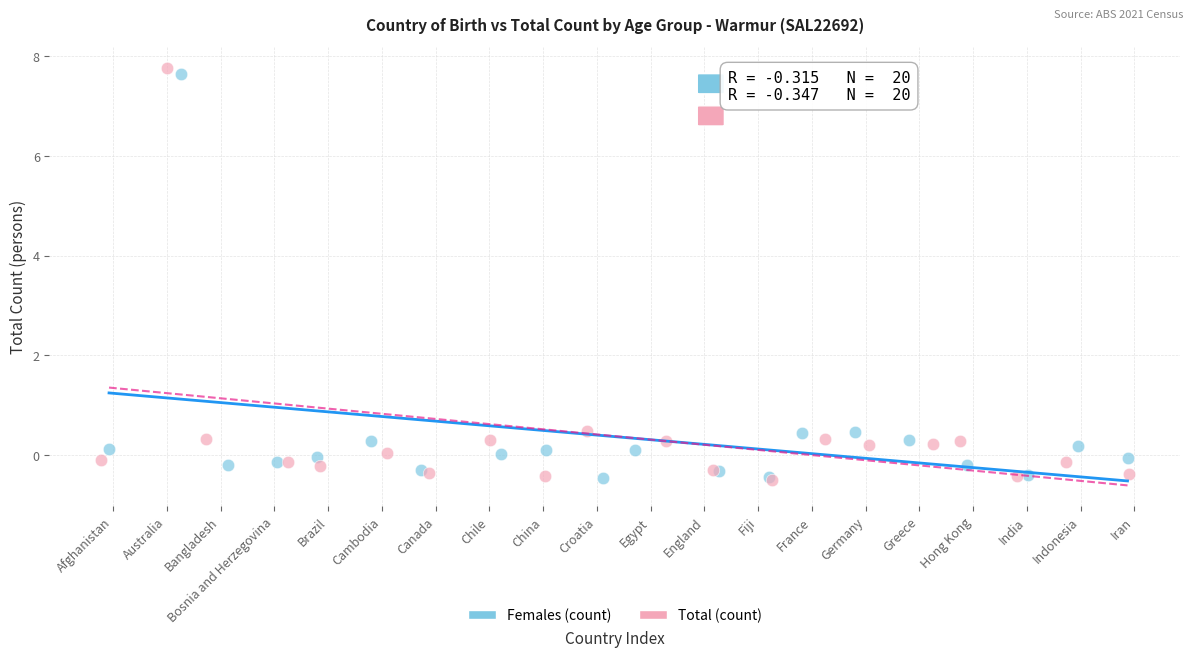

Which series reaches the maximum Y coordinate?

Total (count)